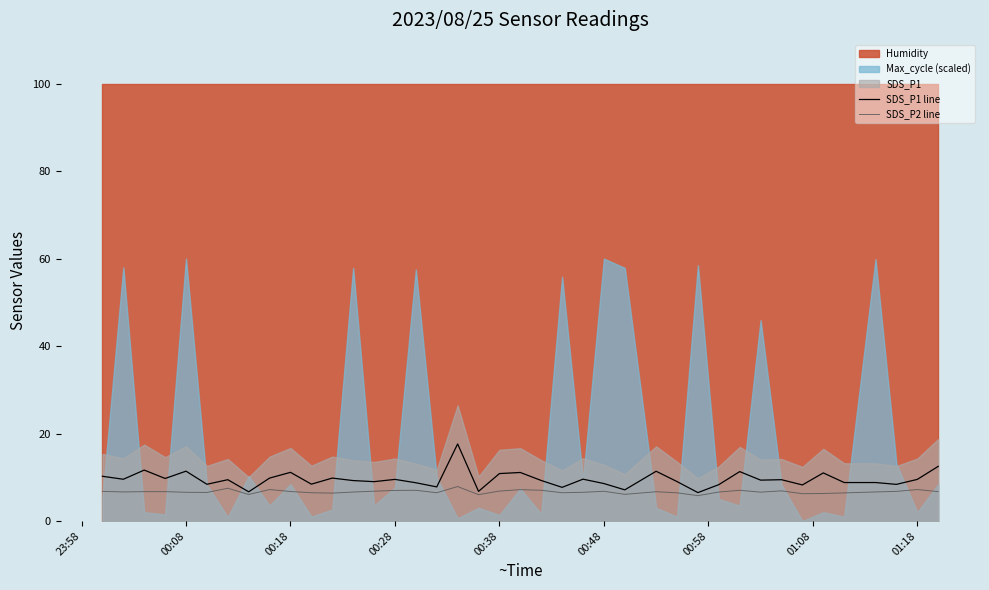

The SDS_P2 line series shows 6.6 at 00:08. True or false?

True